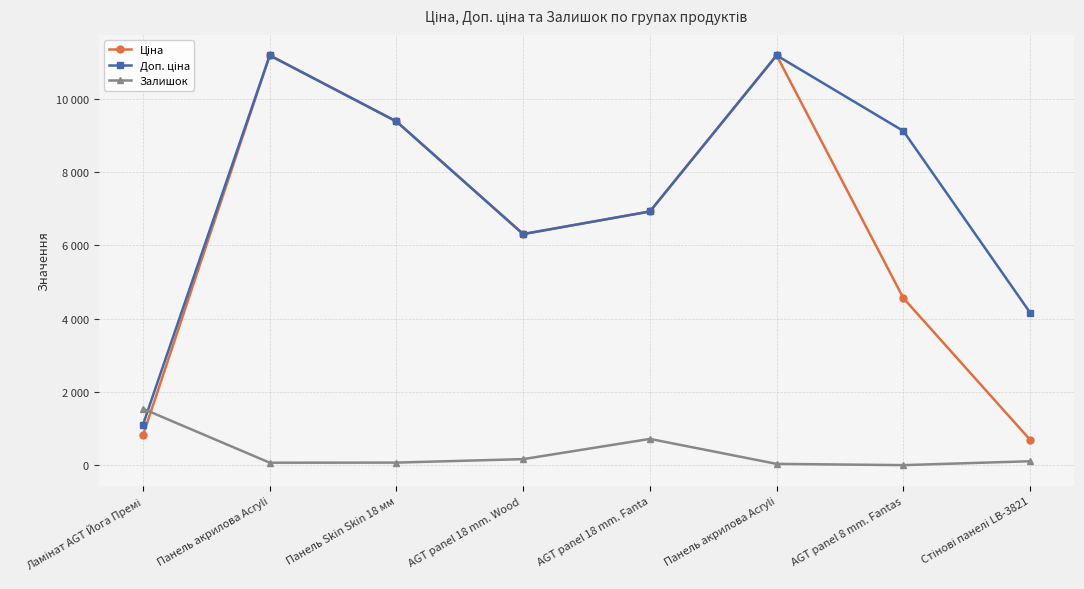

What is the difference between the second highest and second lowest values in the Залишок series?

682.0